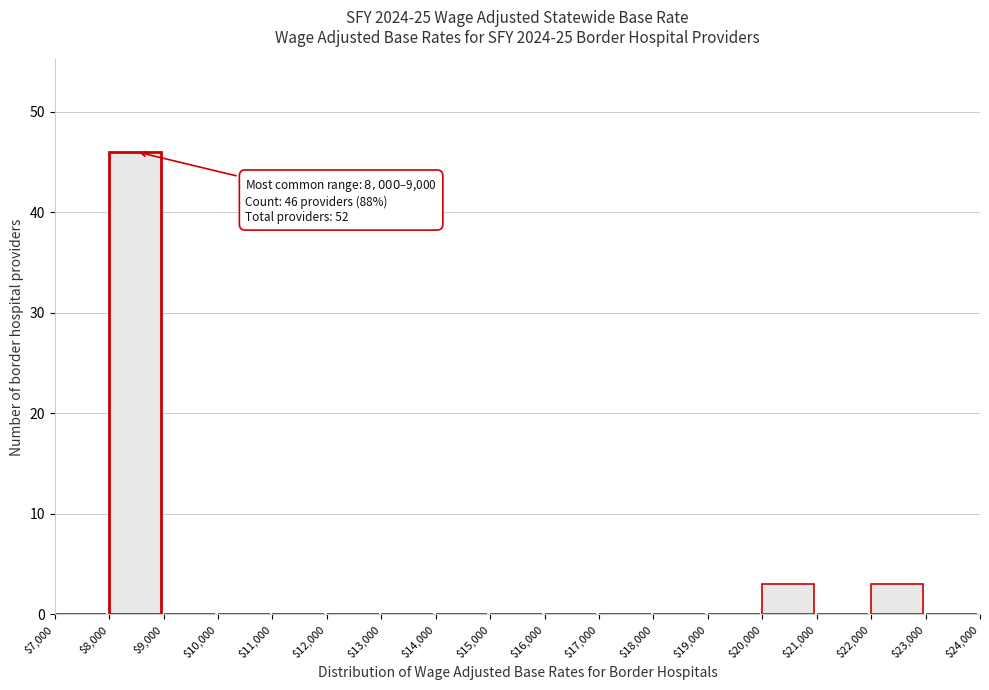

Over which range of the x-axis is the bar tallest?

$8,000 to $9,000